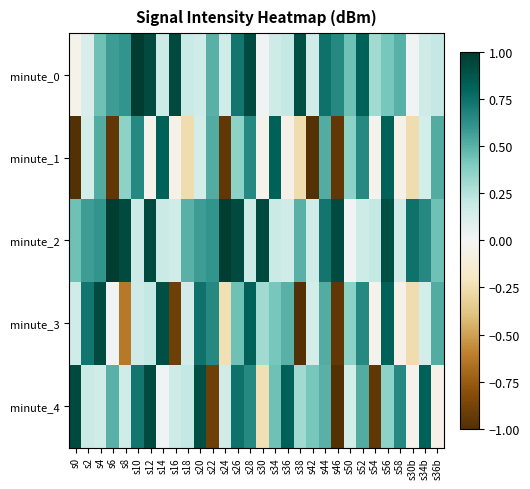

Which series has the largest total across all categories?

minute_2